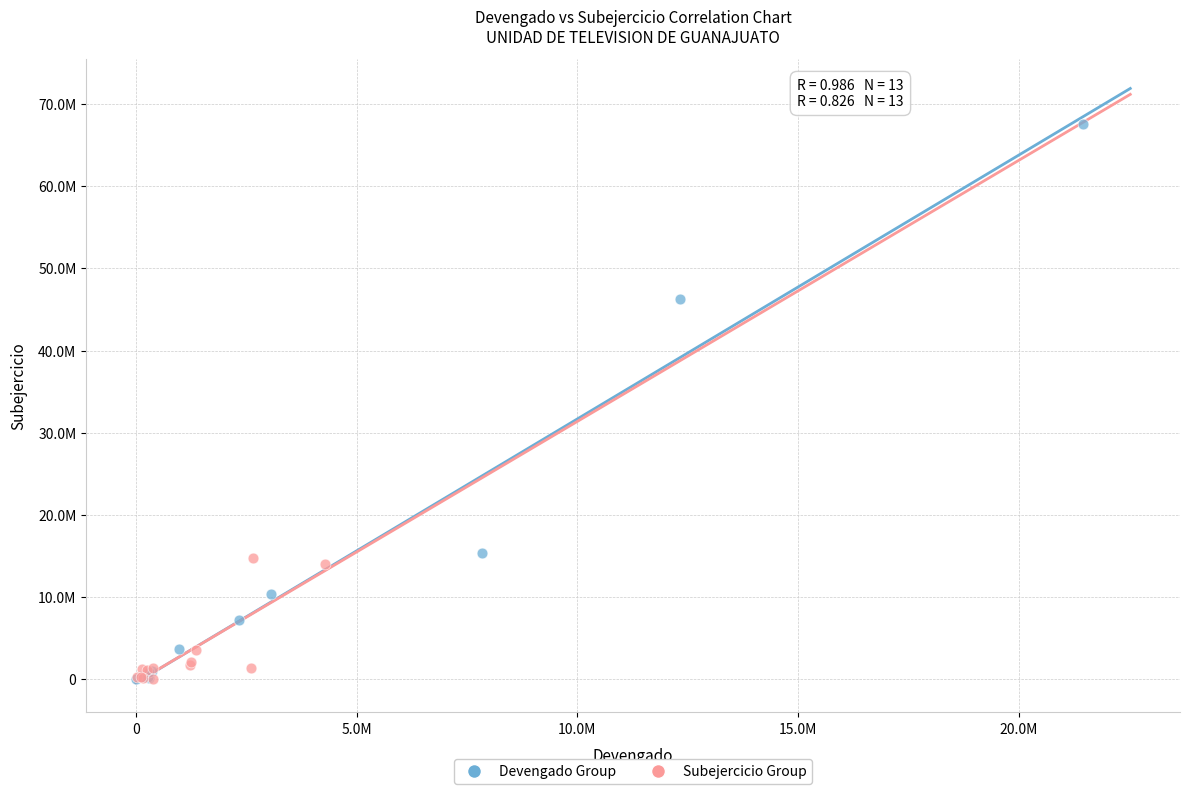

What are all the series names shown in the legend?

Devengado Group, Subejercicio Group